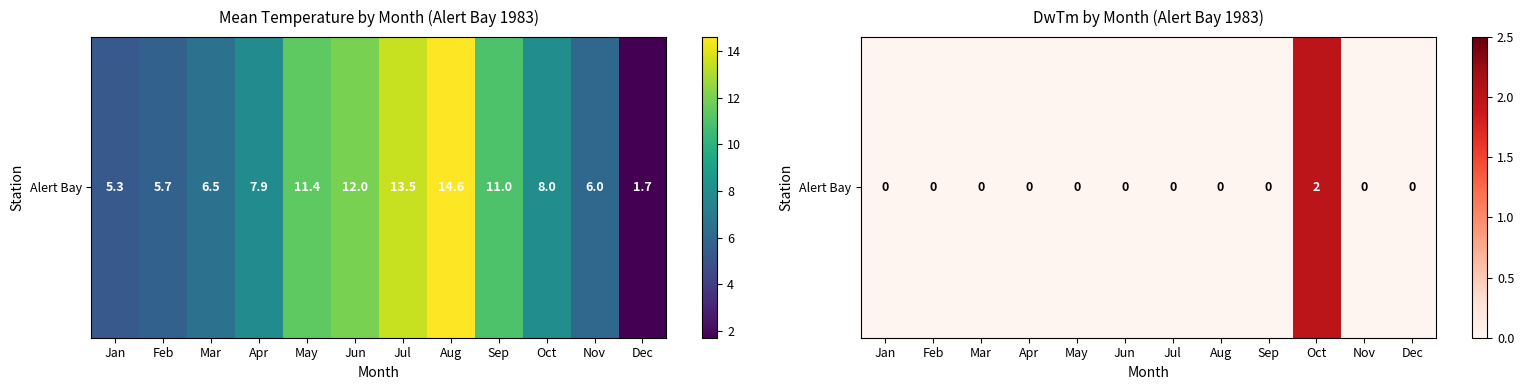

List the labels in order of value, largest first.

Oct, Jan, Feb, Mar, Apr, May, Jun, Jul, Aug, Sep, Nov, Dec